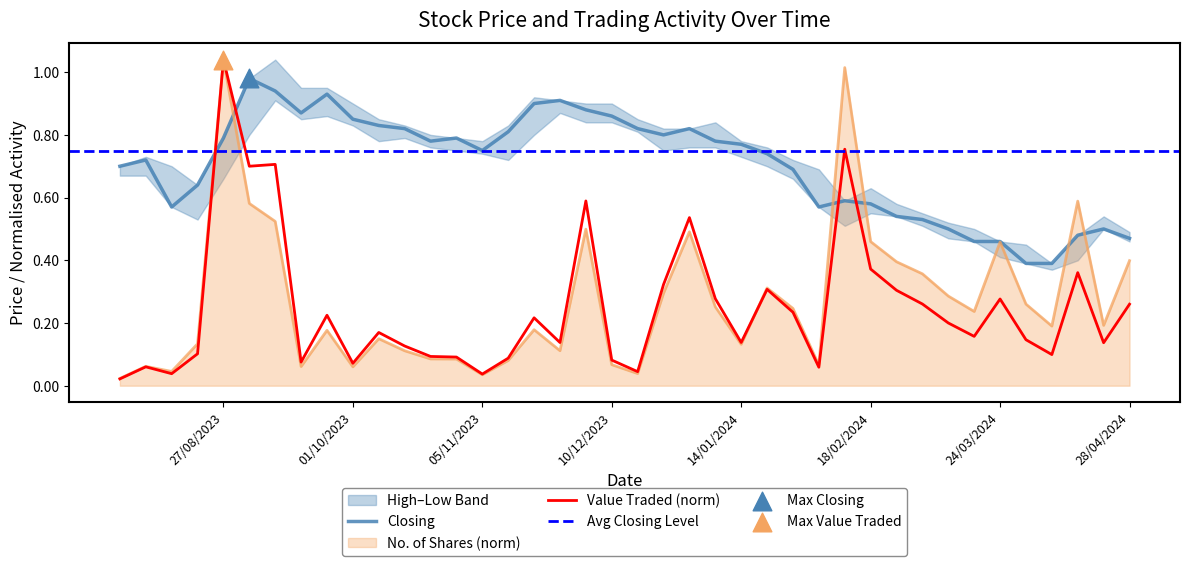

At how many categories does at least one series exceed 0?

40